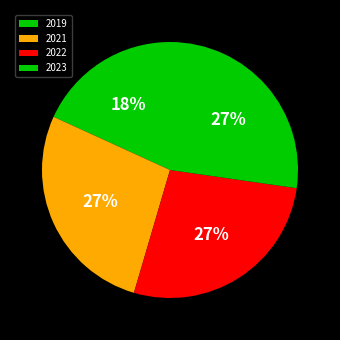

Is it true that 2019 is 7% of the pie?

False